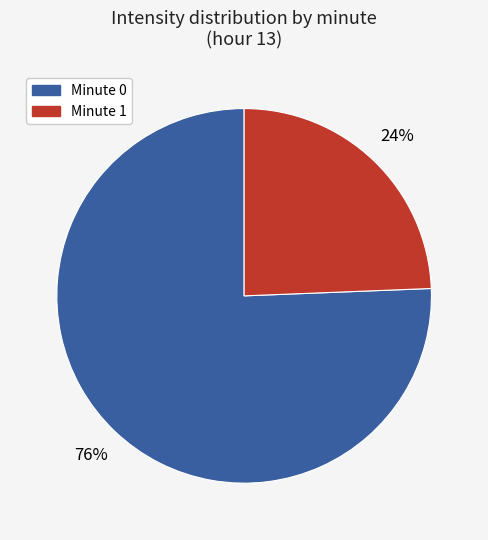

Is there any slice that represents more than half of the pie?

Yes